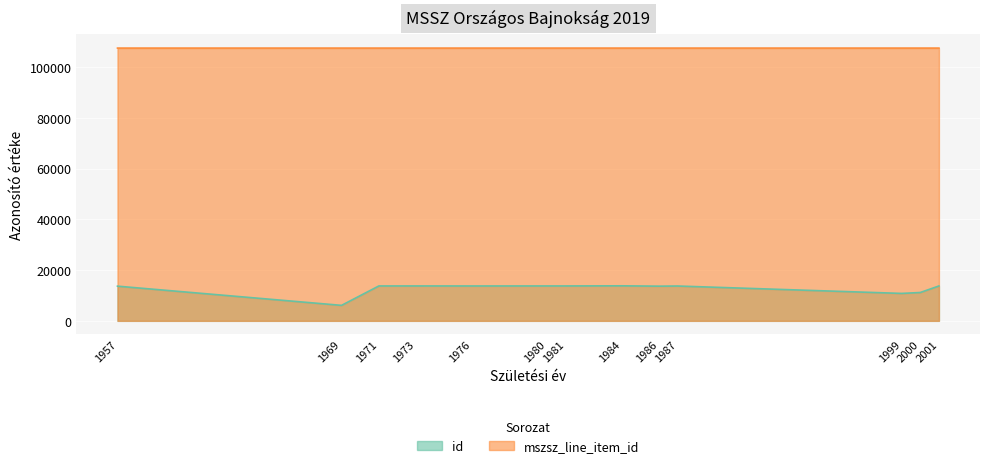

True or false: id has a value of 13743 at 1976.

True